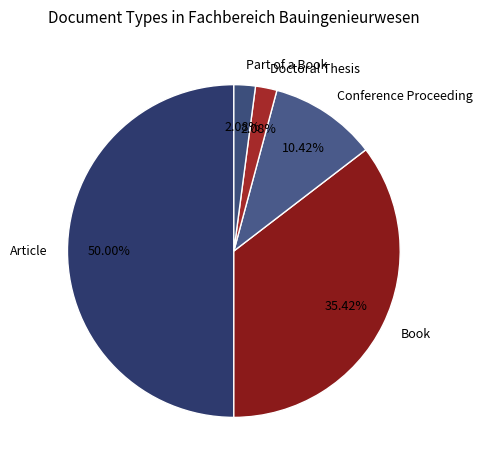

What is the largest slice in the pie chart?

Article